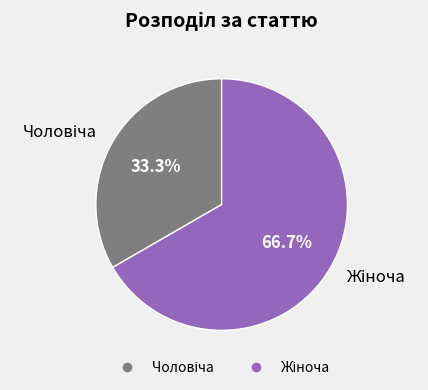

Count the number of slices in the pie.

2